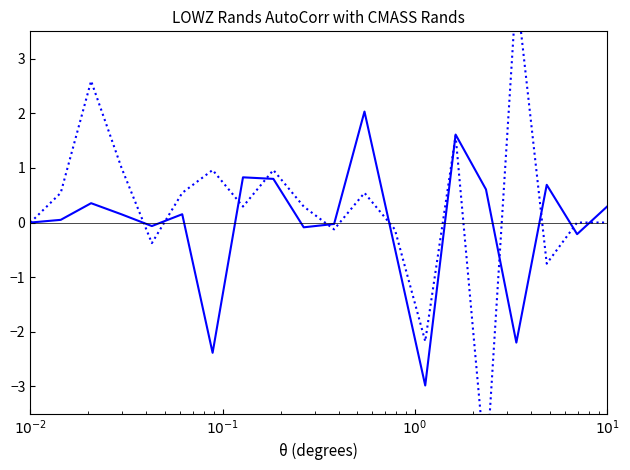

What is the value of the ANO (dotted) point at the 12th from the left?

0.5